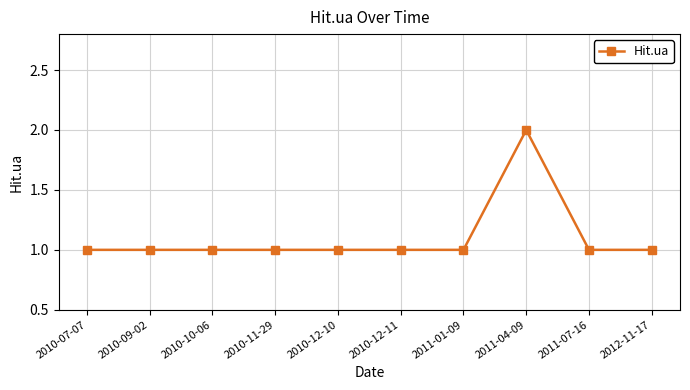

What is the ratio of the value at 2011-04-09 to the value at 2010-10-06?

2.0